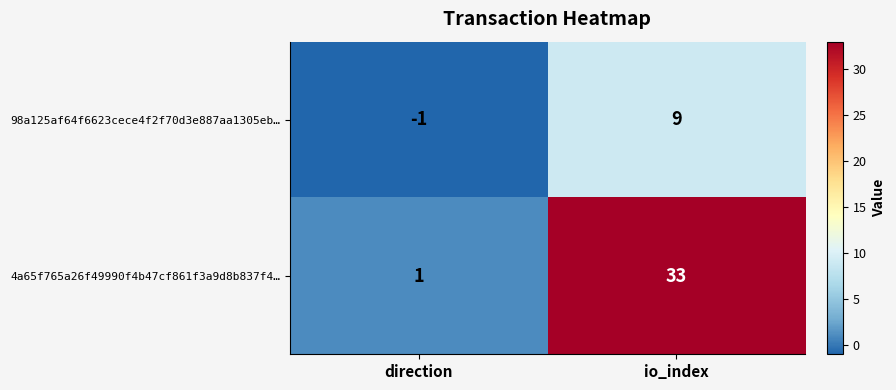

Rank the series by their maximum value, from highest to lowest.

4a65f765a26f49990f4b47cf861f3a9d8b837f4…, 98a125af64f6623cece4f2f70d3e887aa1305eb…